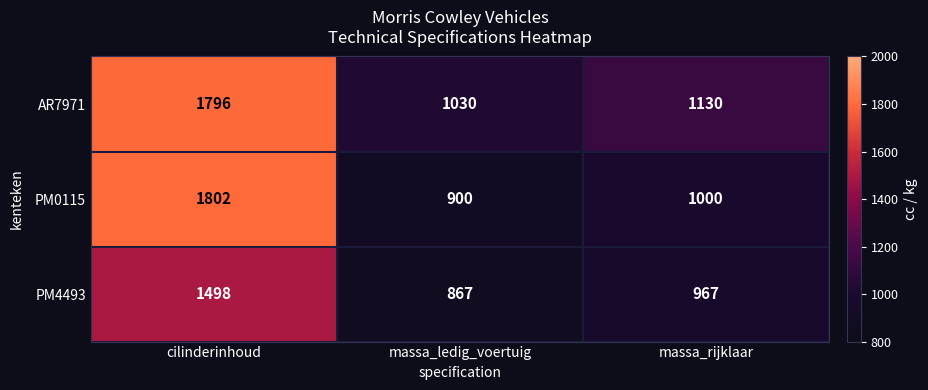

List the series in order of their overall mean, lowest first.

PM4493, PM0115, AR7971